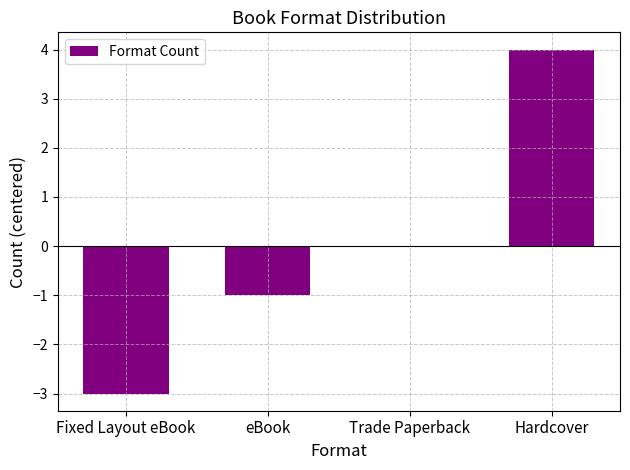

Which has a higher value, Trade Paperback or eBook?

Trade Paperback